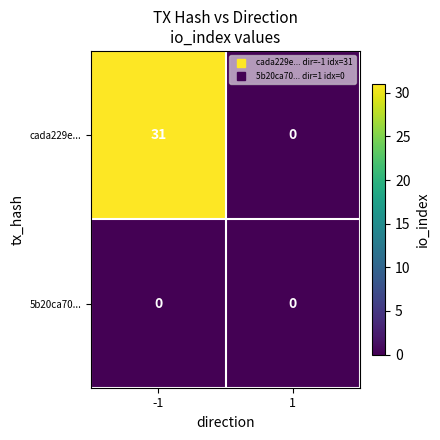

Reading left to right, extract all data points from this chart.

cada229e...: 31	0
5b20ca70...: 0	0